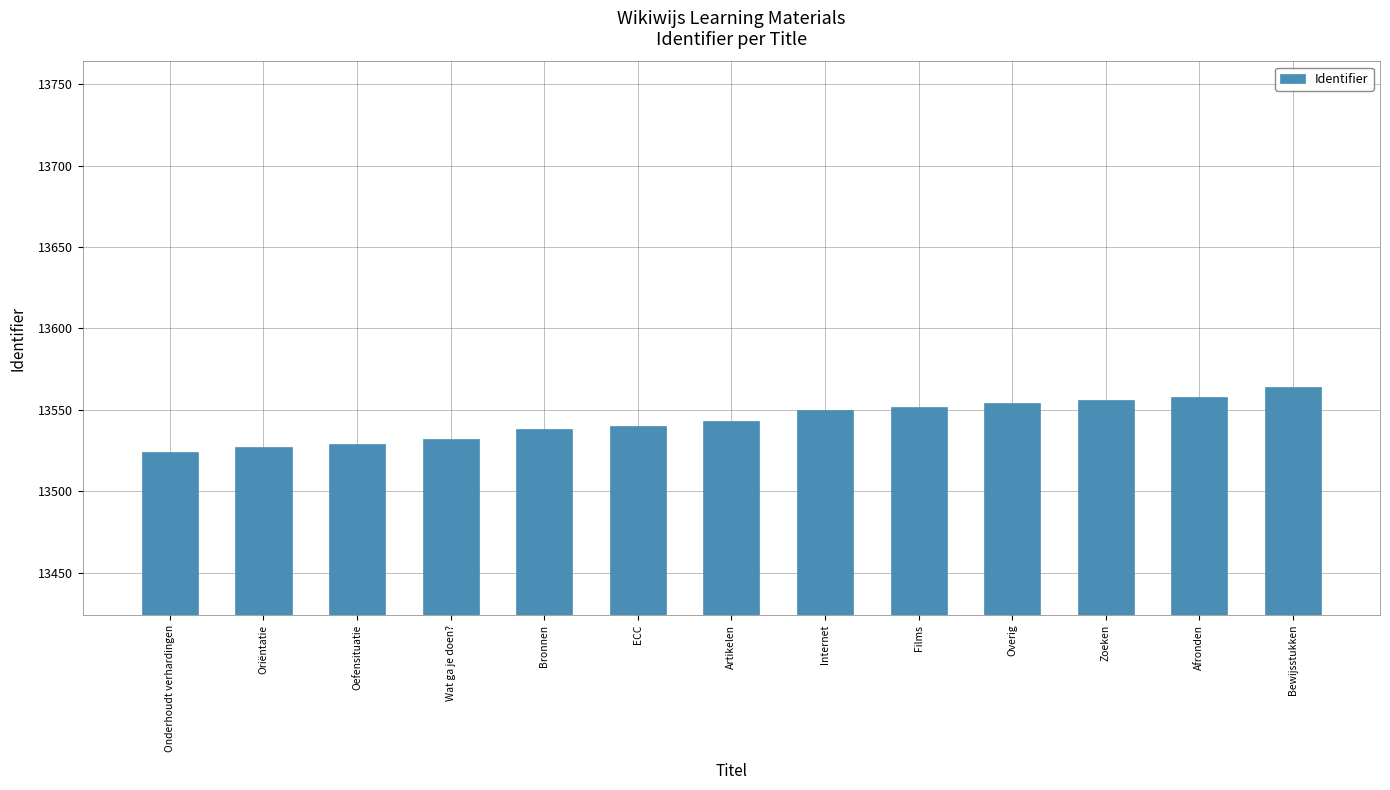

What is the greatest value displayed?

13564